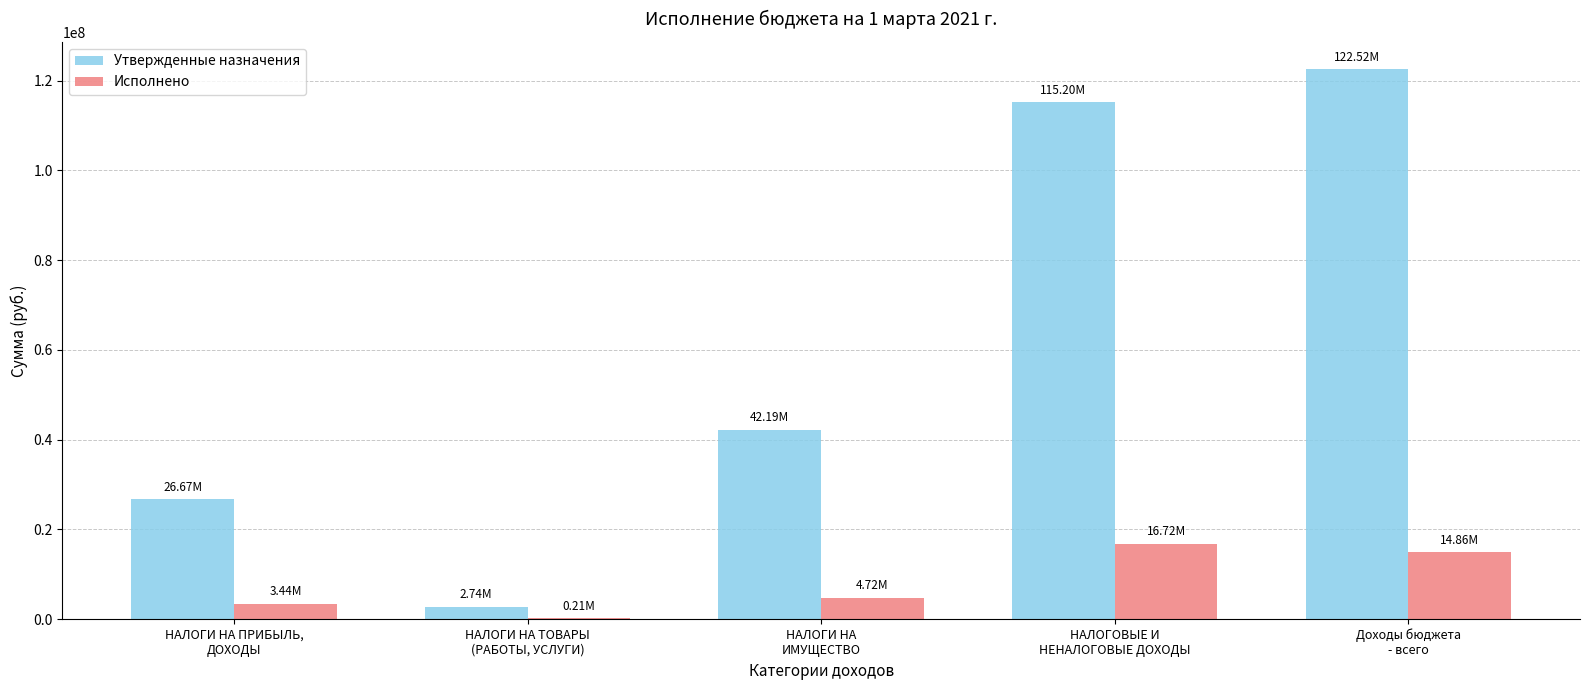

Which series has the largest total across all categories?

Утвержденные назначения